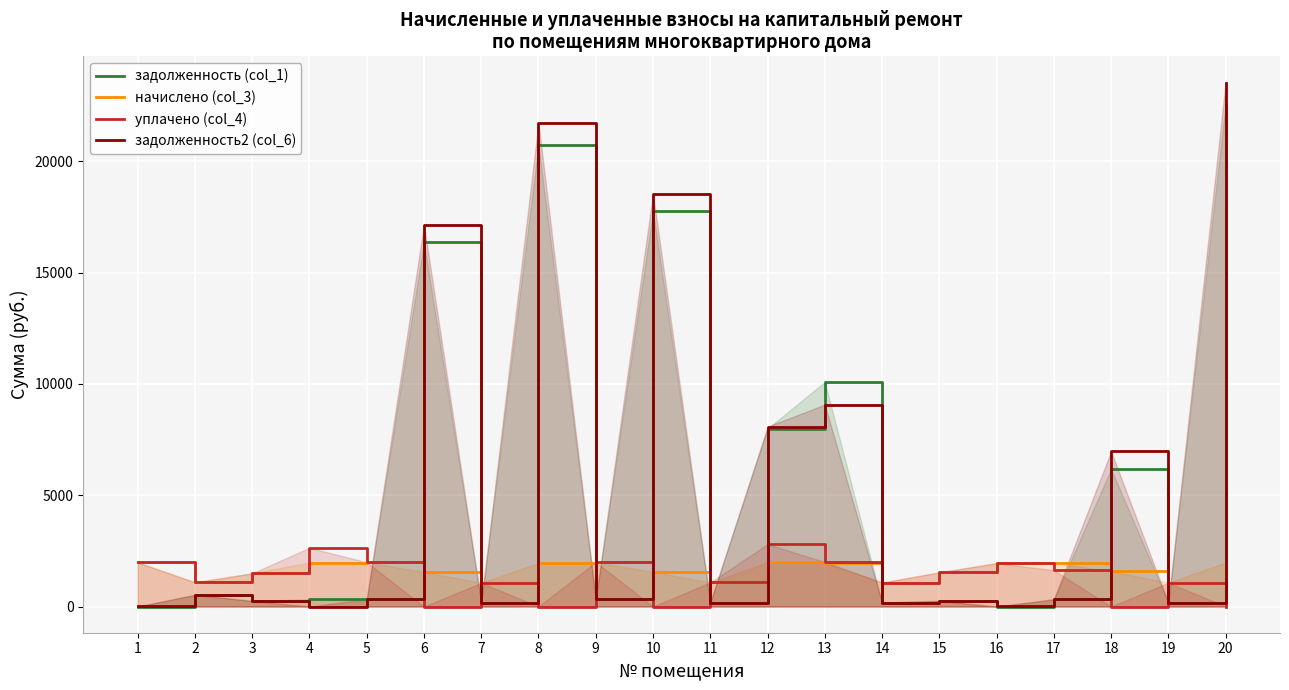

Reading left to right, what are all the values shown in this chart?

задолженность (col_1): 1=0.0	2=524.5	3=249.1	4=326.2	5=331.2	6=16362.8	7=177.0	8=20733.1	9=332.3	10=17762.3	11=180.2	12=7989.8	13=10085.8	14=179.7	15=256.0	16=0.0	17=325.7	18=6174.1	19=178.6	20=22547.2
начислено (col_3): 1=1984.3	2=1100.3	3=1494.6	4=1974.8	5=1987.5	6=1551.8	7=1062.1	8=1962.1	9=1993.9	10=1558.2	11=1081.2	12=1981.1	13=1965.2	14=1078.0	15=1535.9	16=1952.5	17=1958.9	18=1583.6	19=1071.7	20=1978.0
уплачено (col_4): 1=1981.0	2=1081.4	3=1494.6	4=2638.3	5=1987.5	6=0.0	7=1062.1	8=0.0	9=1993.9	10=0.0	11=1081.8	12=2800.0	13=2000.0	14=1078.0	15=1535.9	16=1949.3	17=1629.0	18=0.0	19=1071.7	20=0.0
задолженность2 (col_6): 1=3.3	2=525.5	3=249.1	4=0.0	5=331.2	6=17138.7	7=177.1	8=21714.2	9=332.3	10=18541.4	11=179.8	12=8080.4	13=9068.4	14=179.7	15=256.0	16=3.2	17=324.1	18=6965.9	19=178.6	20=23536.2